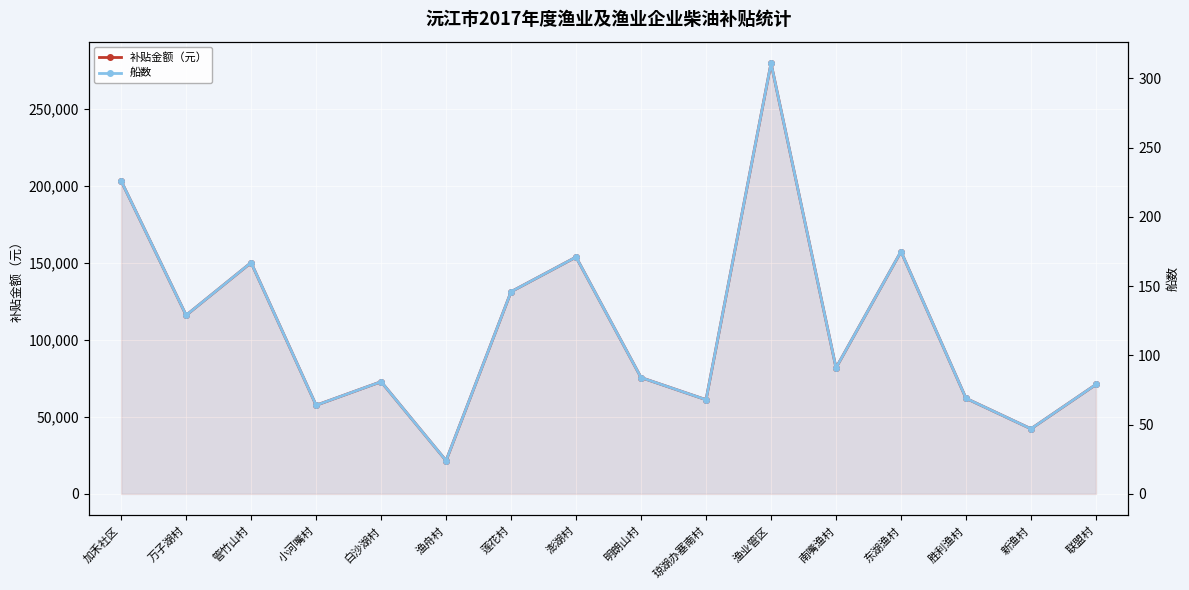

What is the maximum value for 补贴金额（元）?

279900